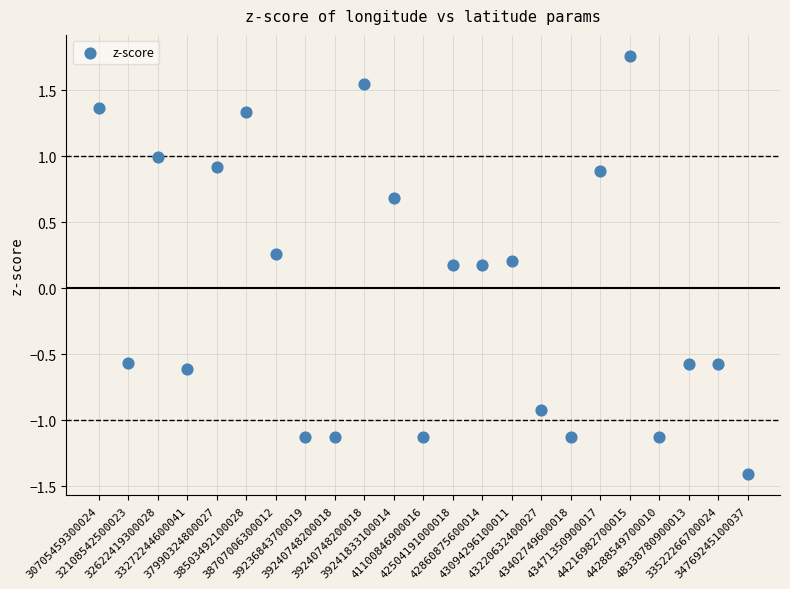

What is the range of Y values (max minus min)?

3.2